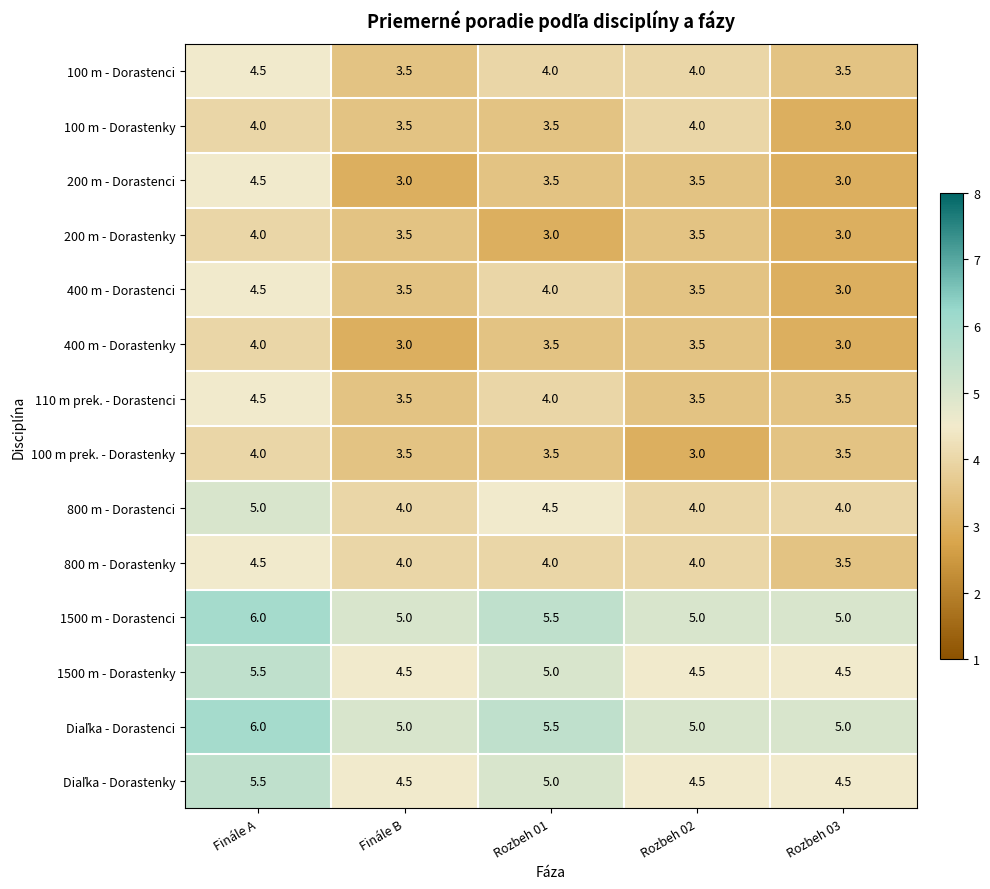

What is the sum of the 400 m - Dorastenky values at Rozbeh 02 and Rozbeh 01?

7.0